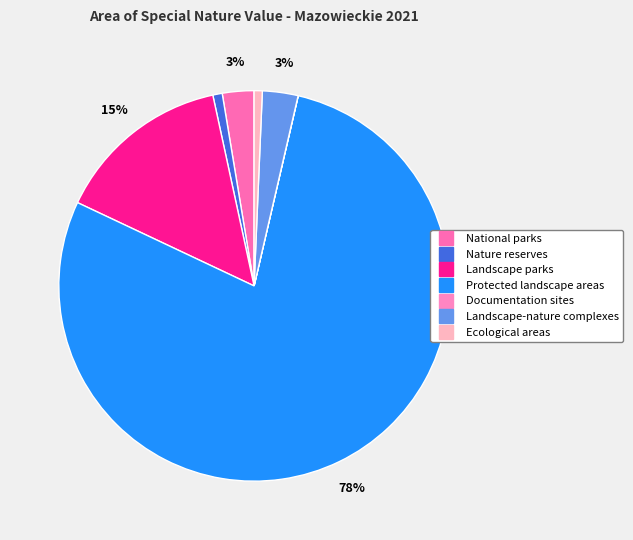

What is the total percentage of Protected landscape areas and Nature reserves?

79.2%